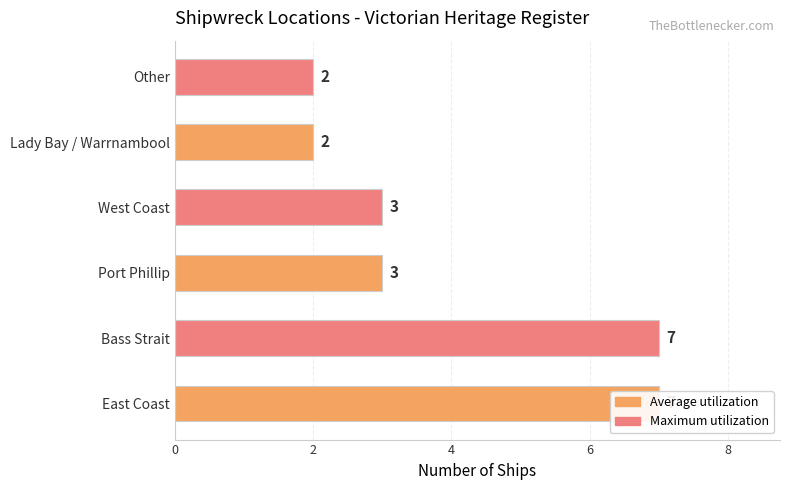

What is the sum of all values?

24